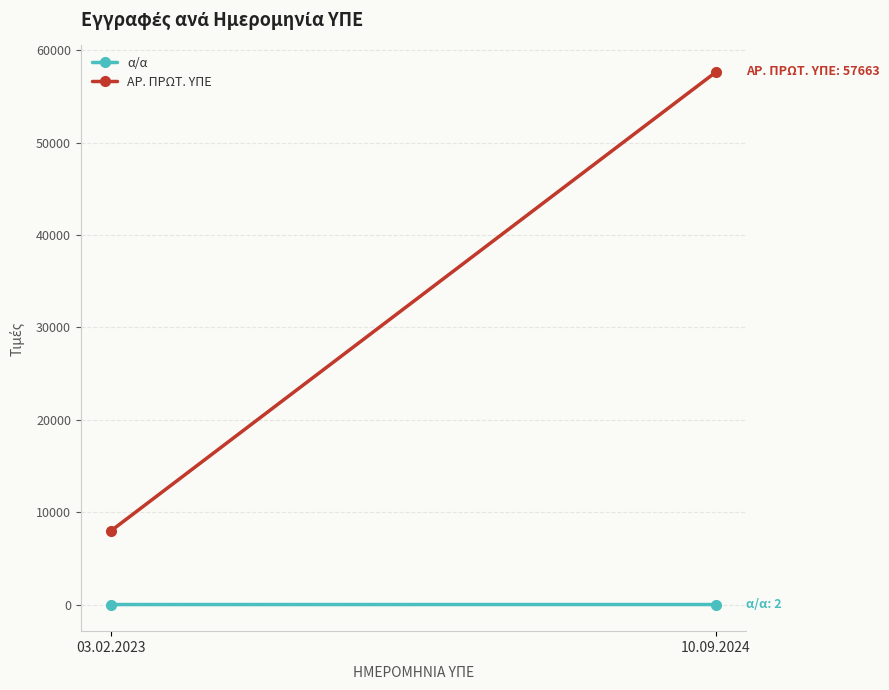

What is the sum of the α/α values at 10.09.2024 and 03.02.2023?

3